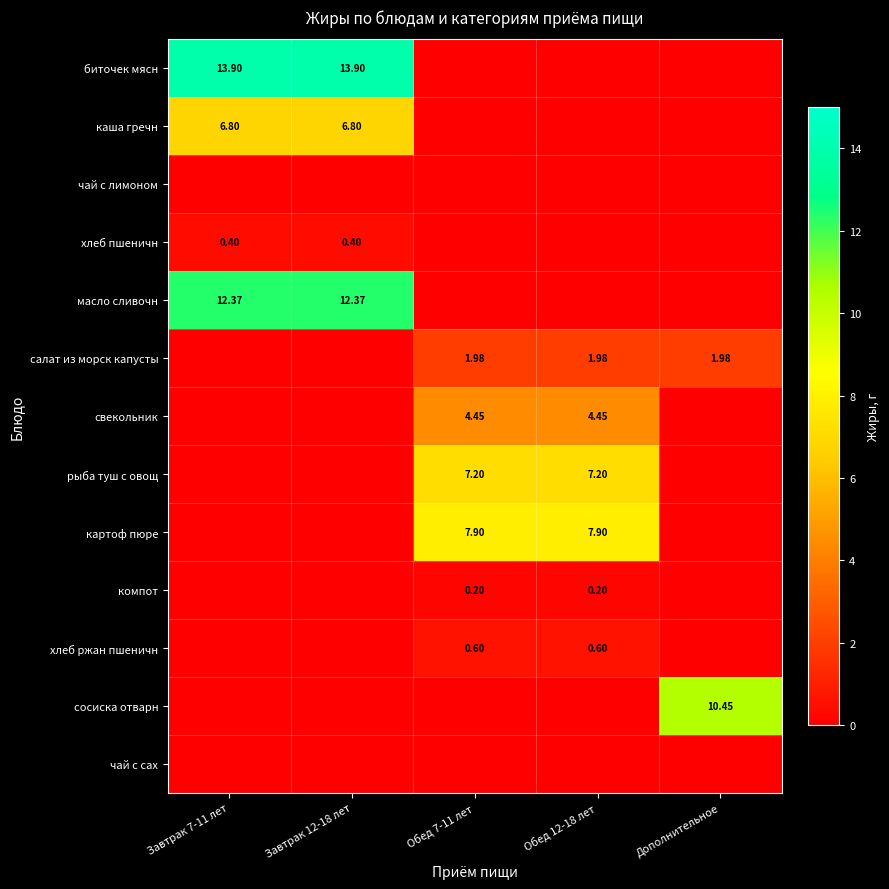

How many values in the картоф пюре series exceed 0?

2